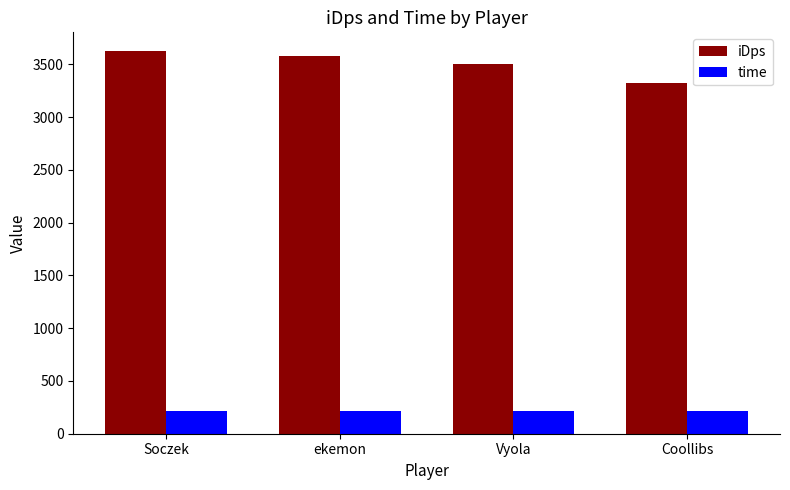

List the series in order of their peak value, highest first.

iDps, time